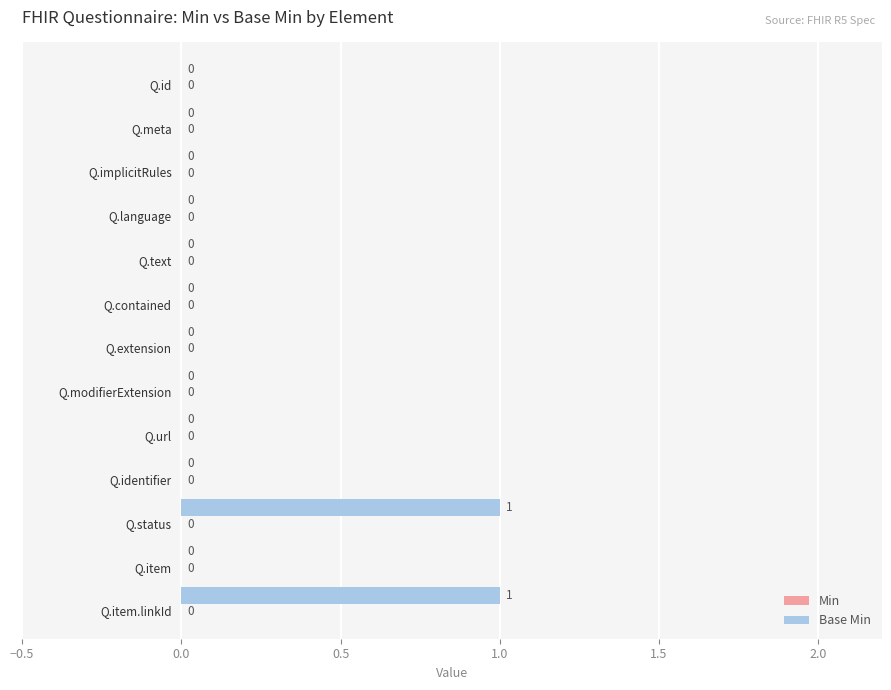

How many values are between 0 and 1?

13